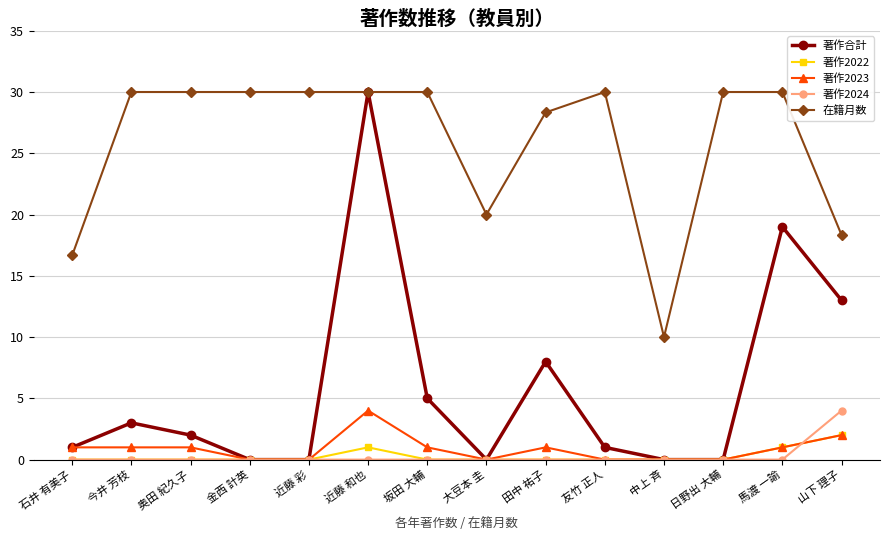

At which label does 著作合計 reach its peak?

近藤 和也